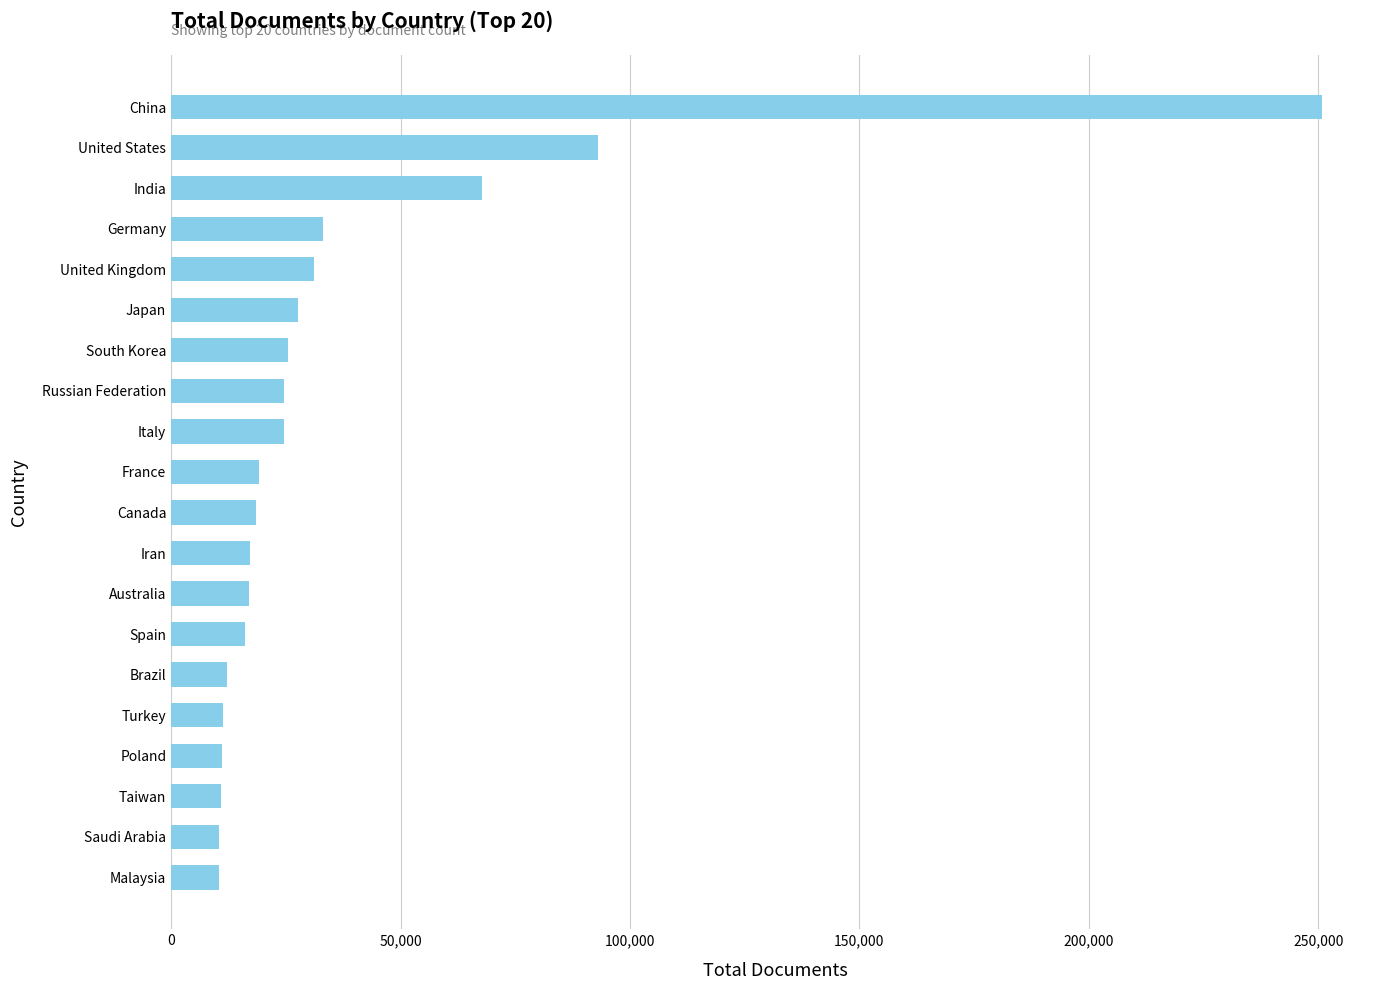

Where is the data nearest to the value 130646?

United States